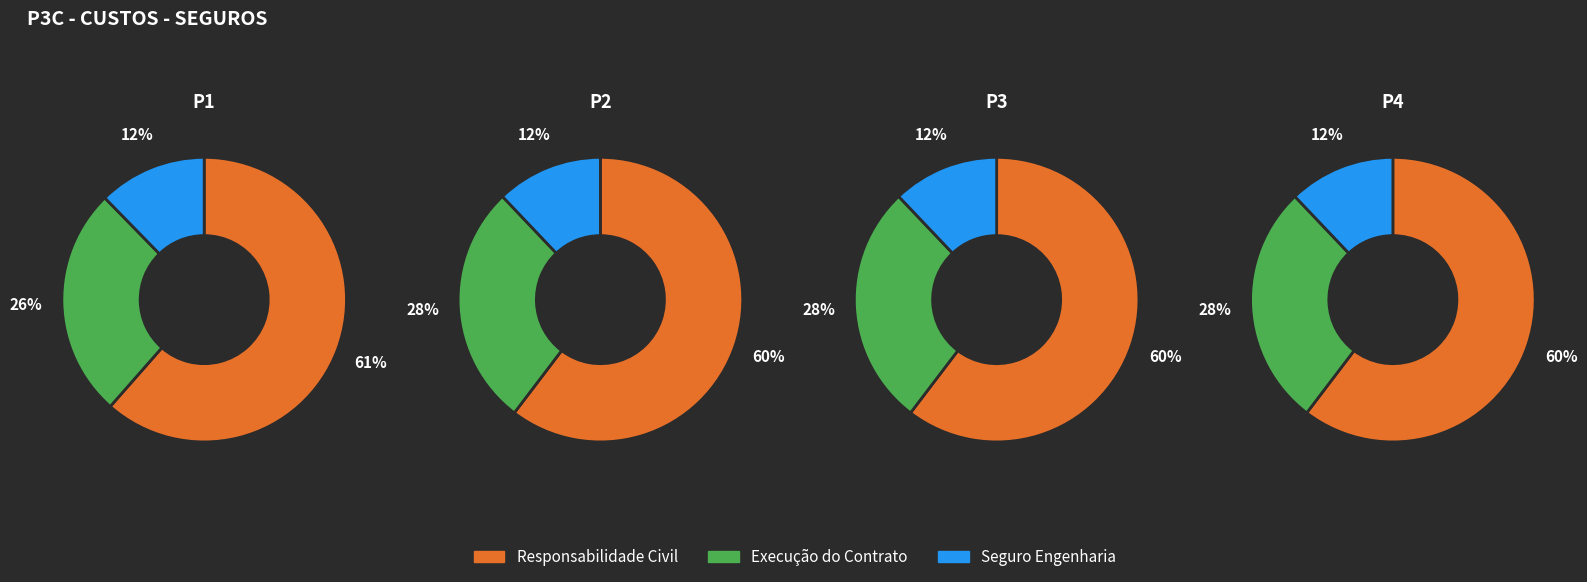

Which category accounts for the majority?

Responsabilidade Civil